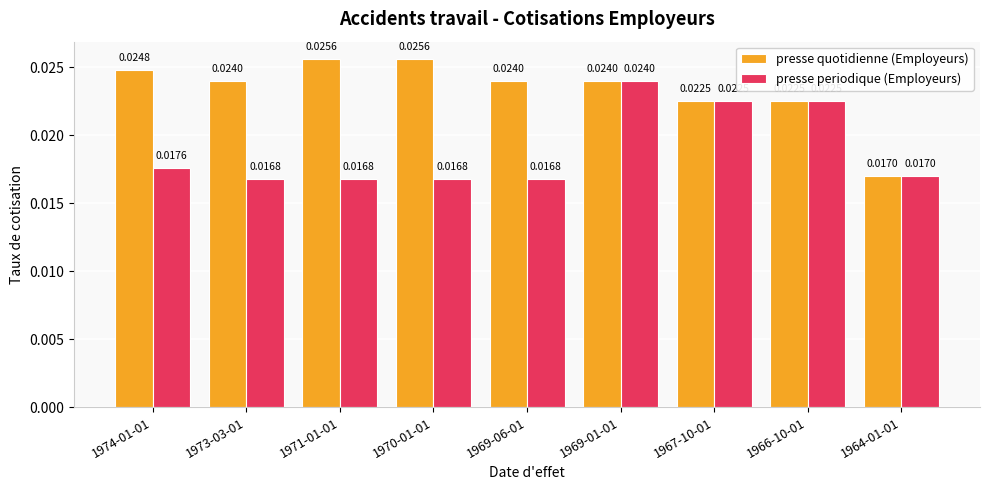

Which series has the largest range (max minus min)?

presse quotidienne (Employeurs)